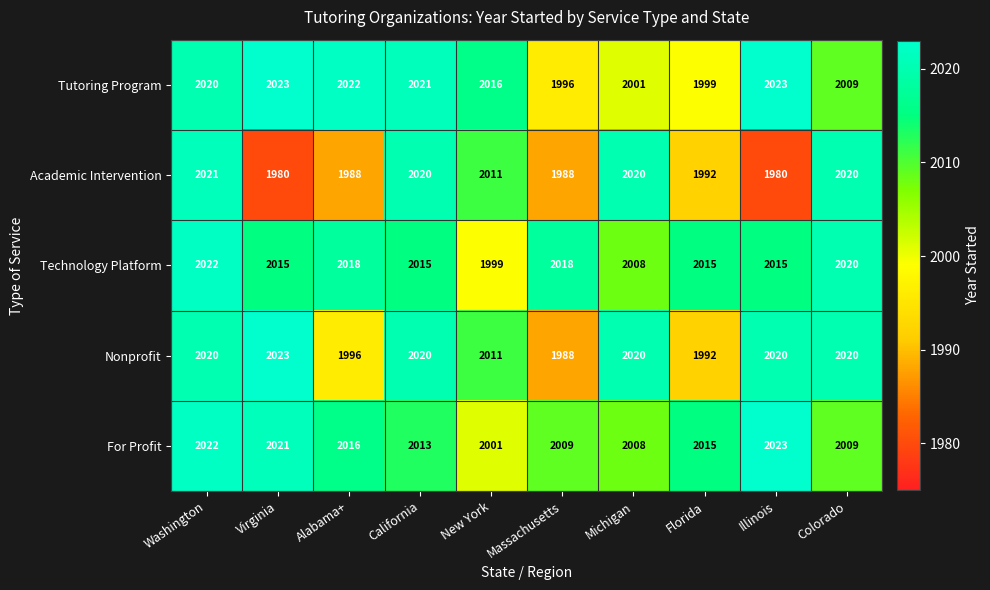

What is the spread (max minus min) of values at Virginia?

43